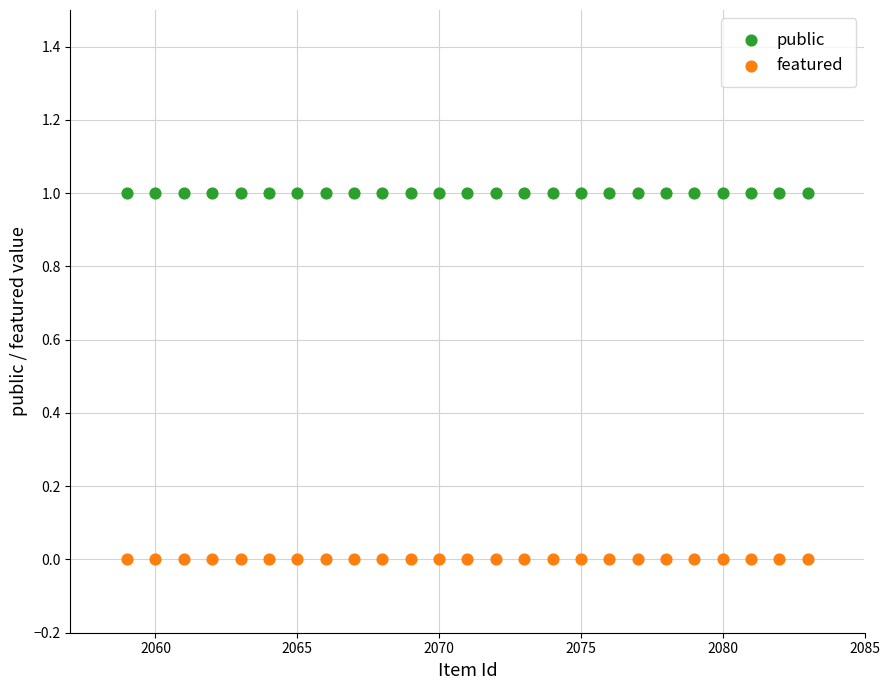

Which series contains the lowest Y value?

featured